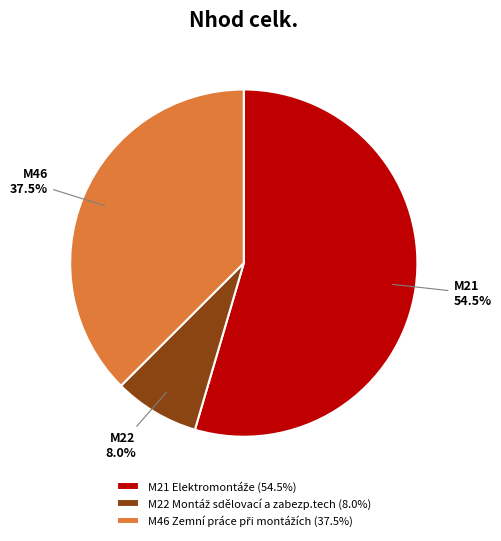

Is there a majority slice in this chart?

Yes